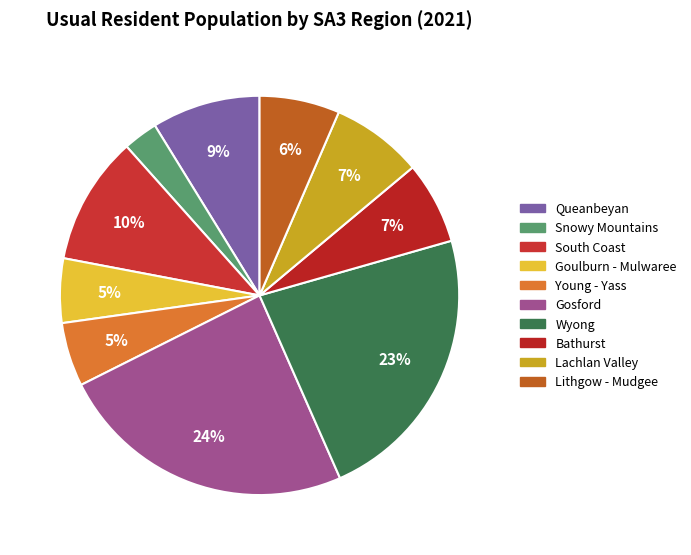

Combined, what portion of the pie is Queanbeyan and Bathurst?

15.5%